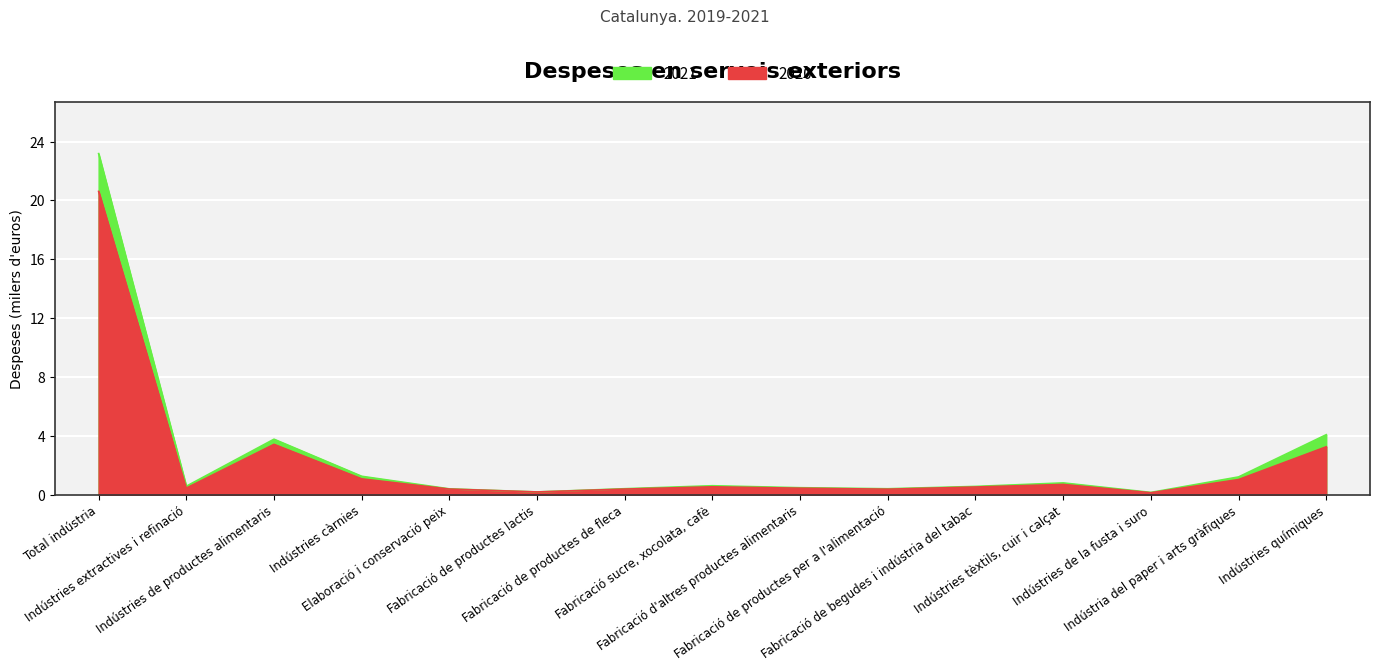

What is the approximate value of 2021 at Indústries de productes alimentaris?

3.8